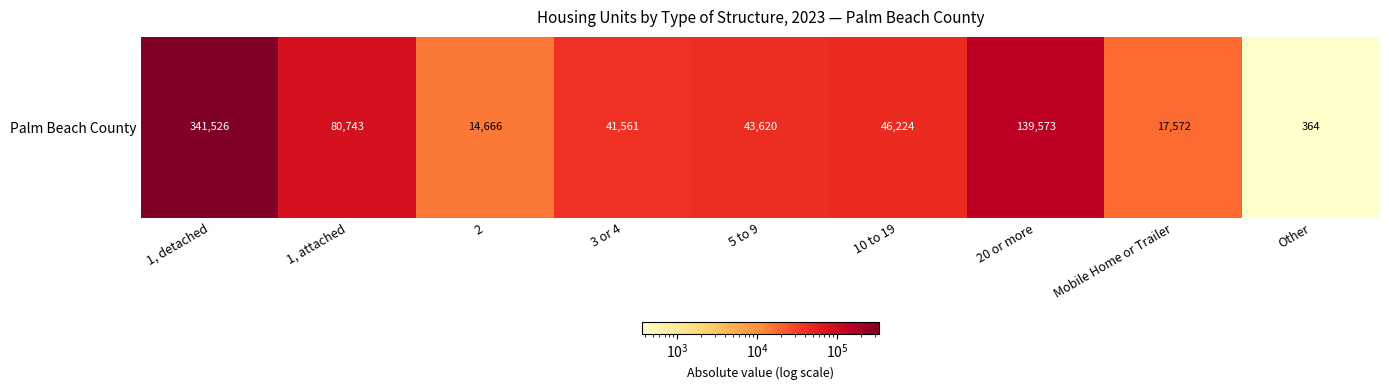

Reading left to right, list all the values displayed in this chart.

341526	80743	14666	41561	43620	46224	139573	17572	364